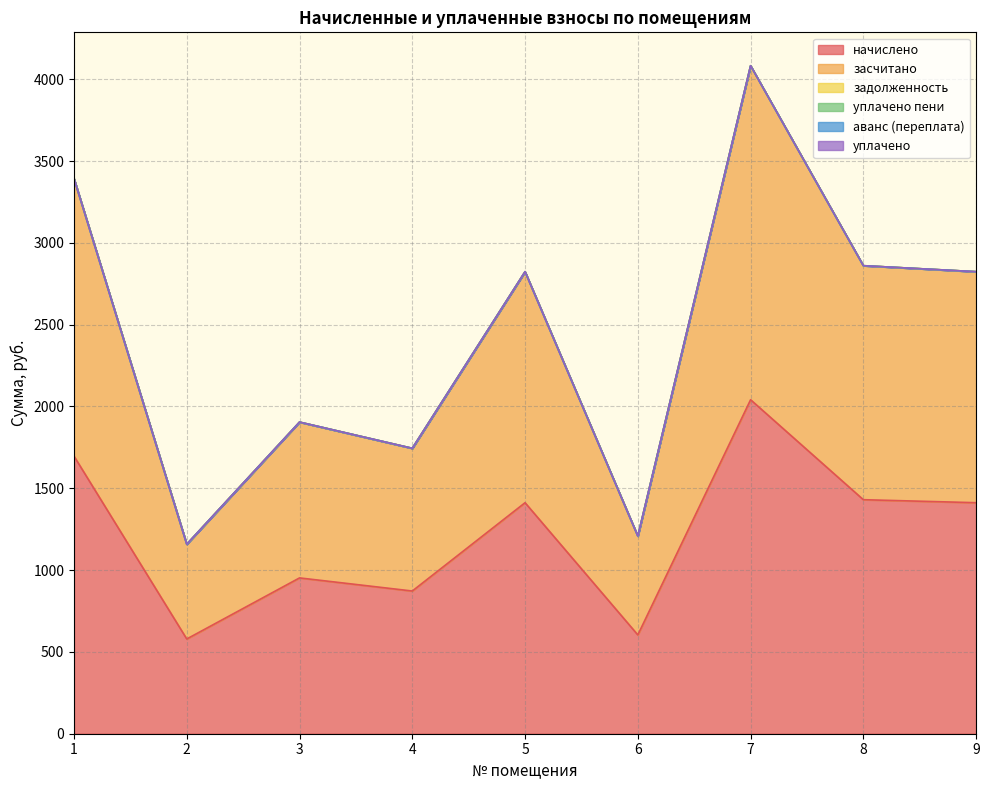

What is the value of the начислено point at the 1st from the left?

1696.4